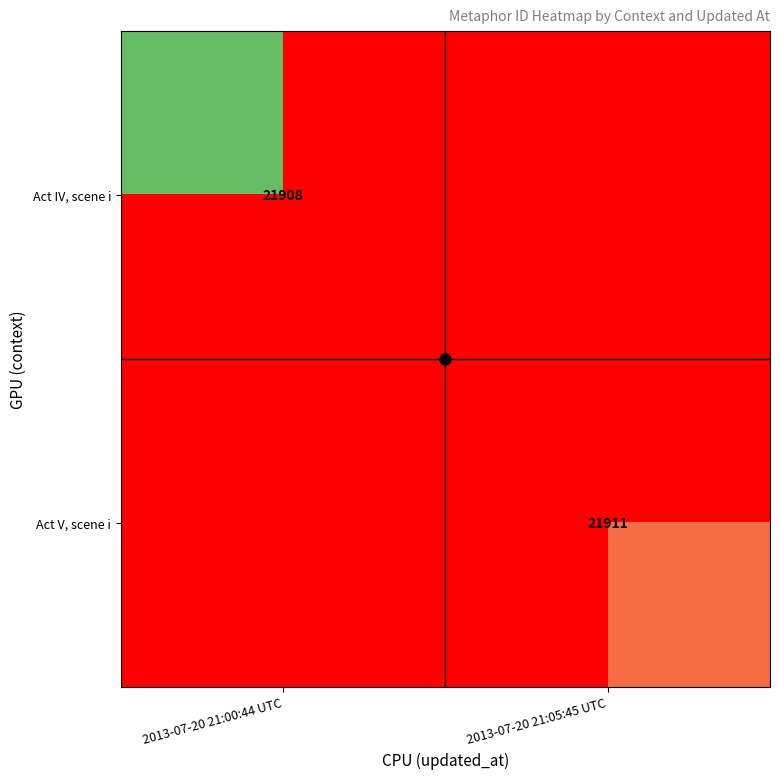

Which has a higher value, 2013-07-20 21:05:45 UTC or 2013-07-20 21:00:44 UTC?

2013-07-20 21:00:44 UTC